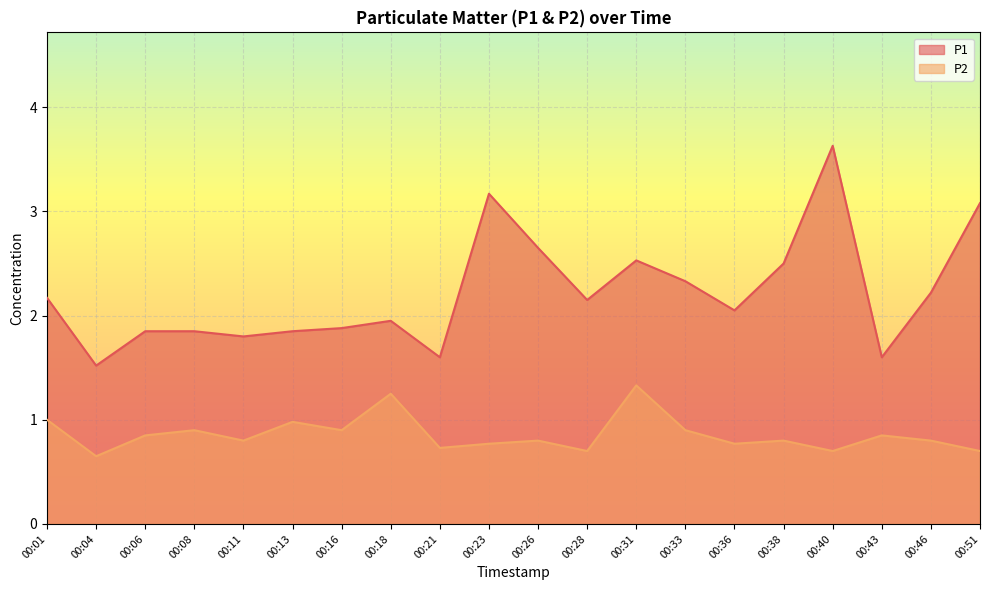

What is the difference between the maximum and second lowest values in the P2 series?

0.6